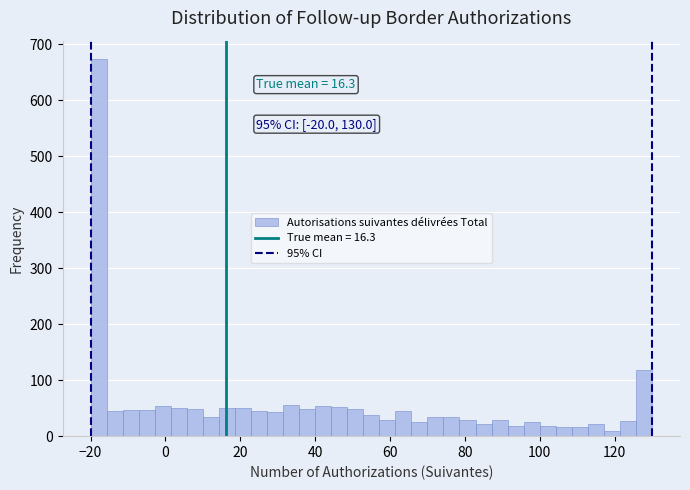

Around what value on the x-axis is the tallest bar? Give the approximate position of its centre, as read against the axis.

-18